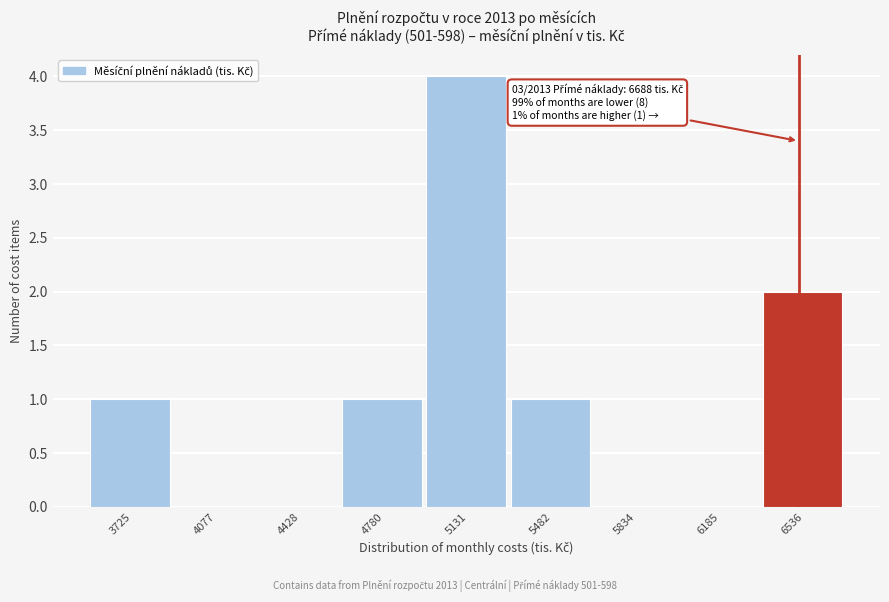

Reading left to right, transcribe all the data shown in this chart.

3725=1	4077=0	4428=0	4780=1	5131=4	5482=1	5834=0	6185=0	6536=2